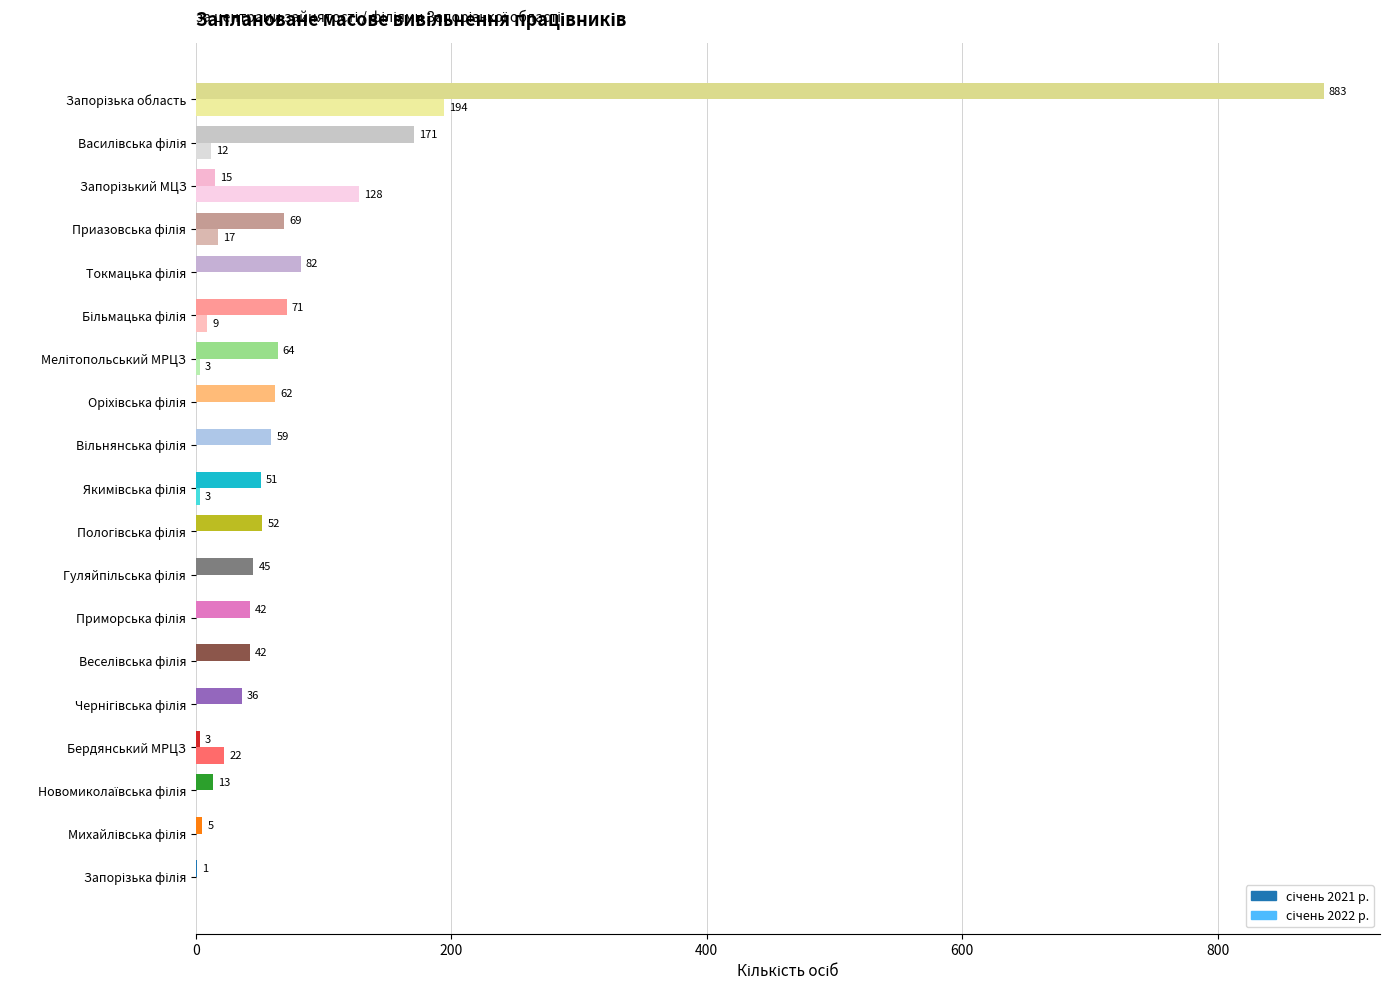

What is the greatest value displayed?

883